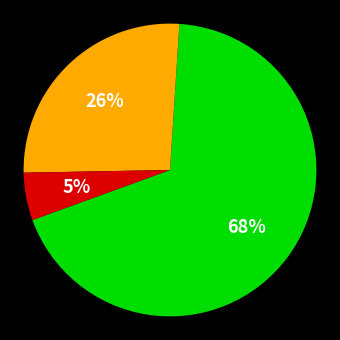

To the nearest percent, what is the average slice percentage?

33%